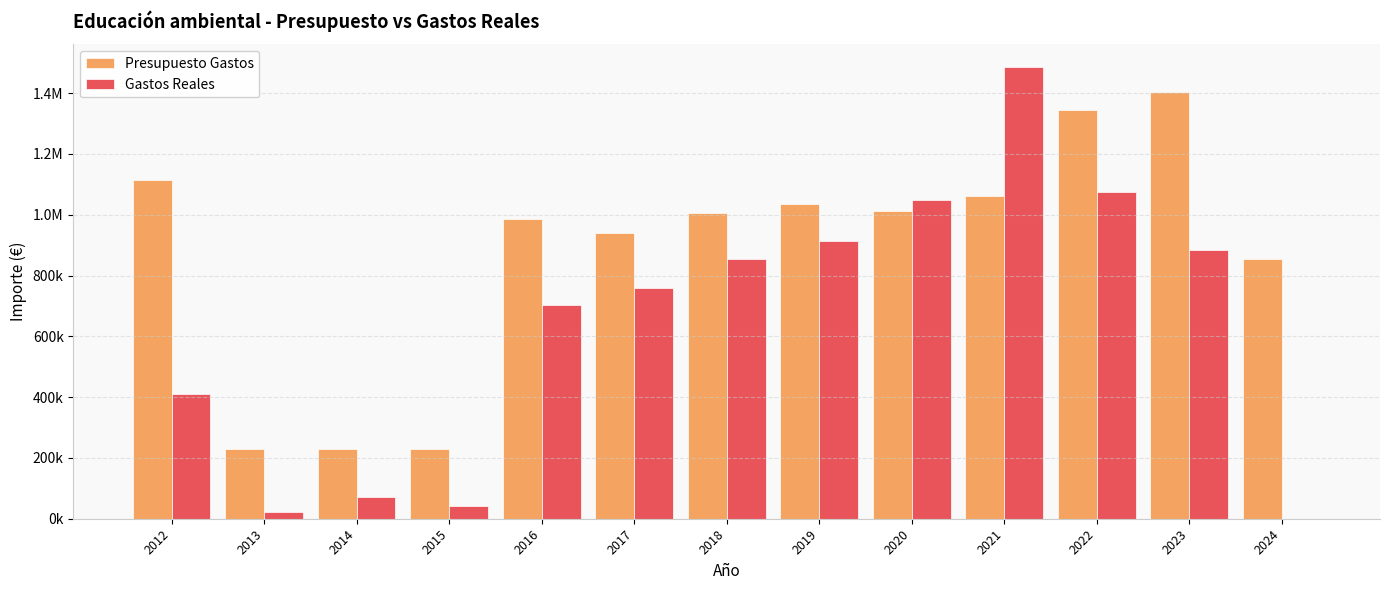

What are all the series names shown in the legend?

Presupuesto Gastos, Gastos Reales